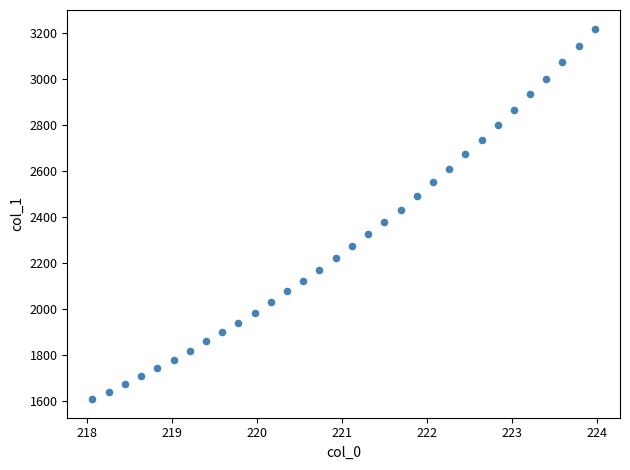

What is the range of X values (max minus min)?

5.9